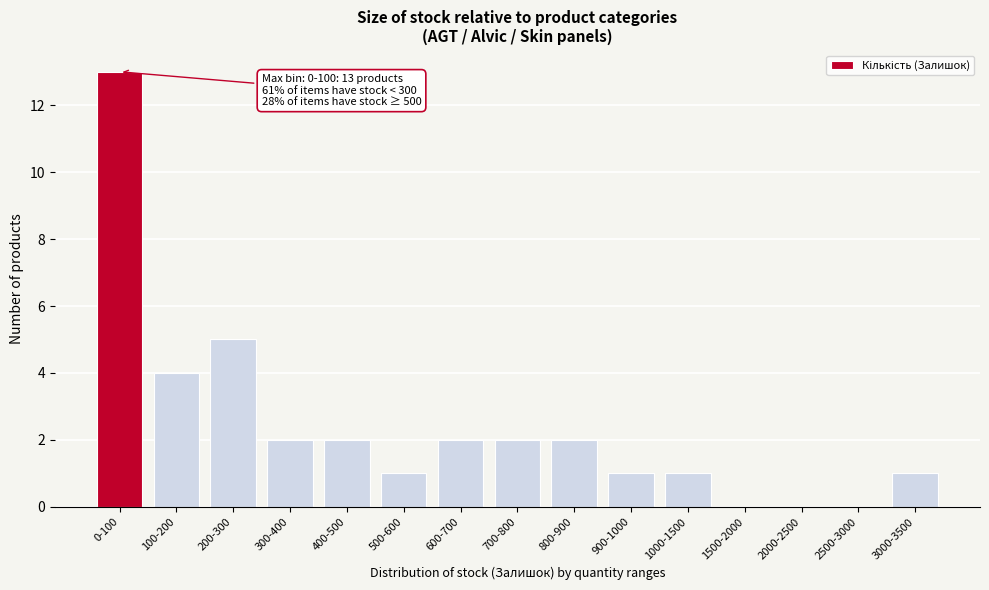

Reading left to right, transcribe all the data shown in this chart.

0-100=13	100-200=4	200-300=5	300-400=2	400-500=2	500-600=1	600-700=2	700-800=2	800-900=2	900-1000=1	1000-1500=1	1500-2000=0	2000-2500=0	2500-3000=0	3000-3500=1